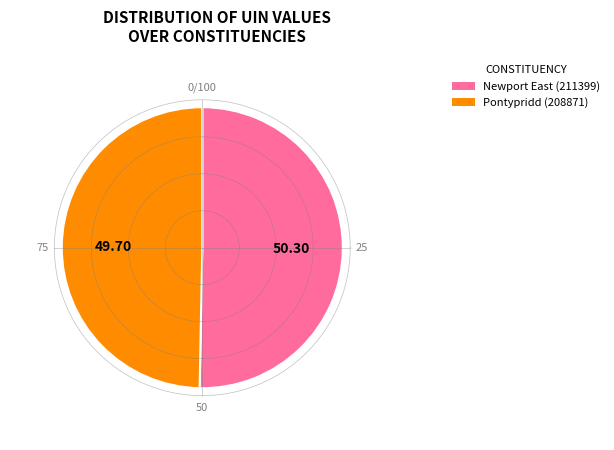

To the nearest percent, what percentage of the pie is Pontypridd (208871)?

50%